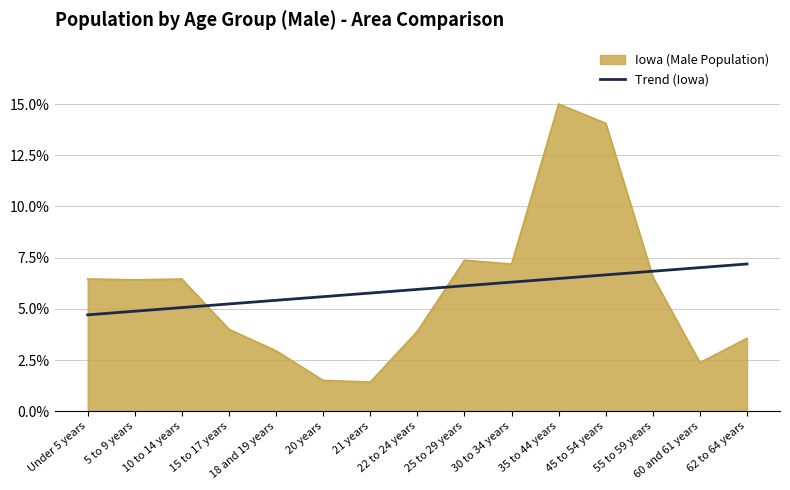

What is the greatest value displayed?

15.0